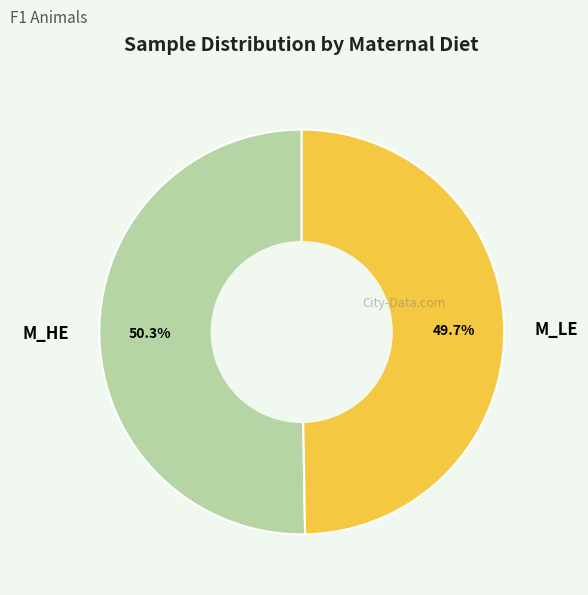

Is it true that M_HE is 57% of the pie?

False